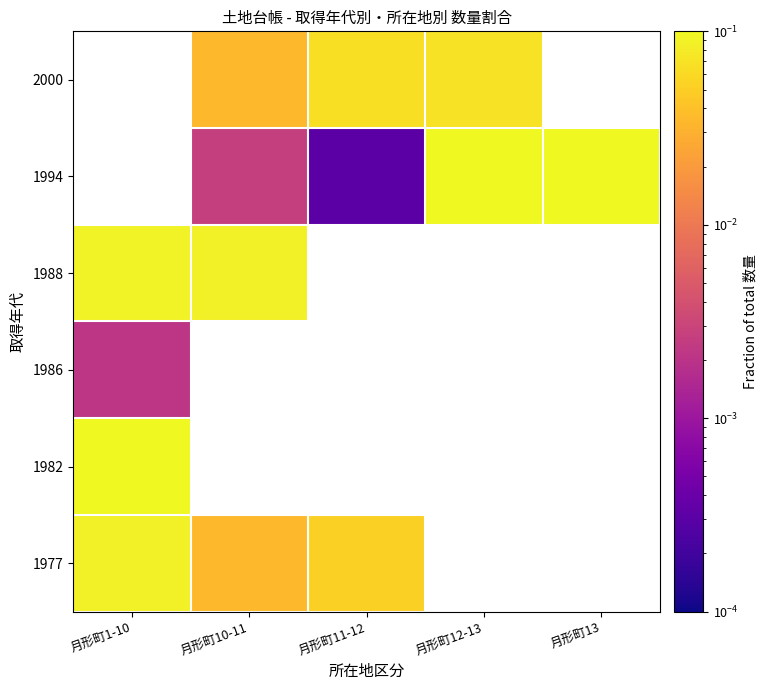

Which label corresponds to the largest value in the chart?

月形町13